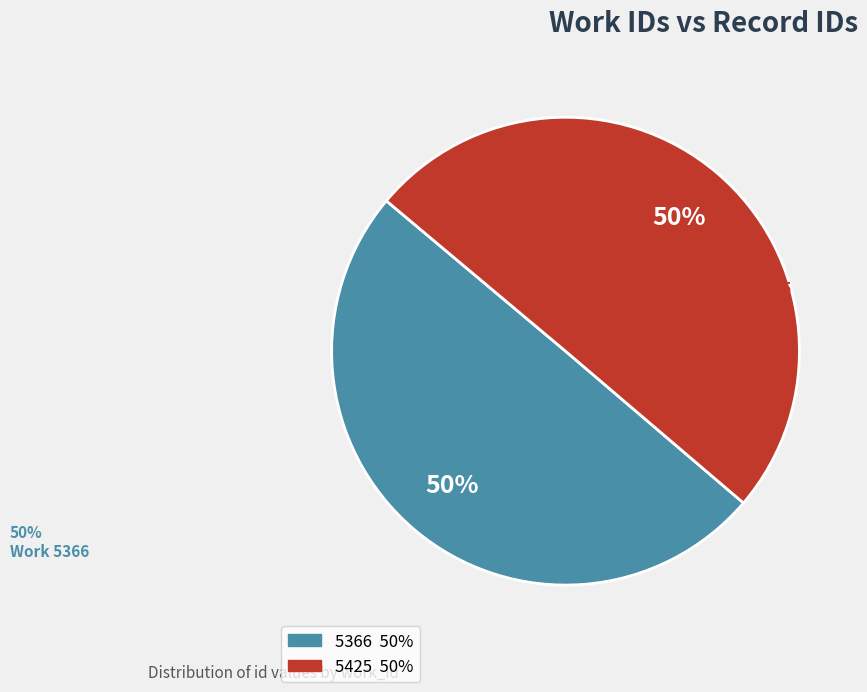

What is the ratio of the value at 5366 to the value at 5425?

1.0